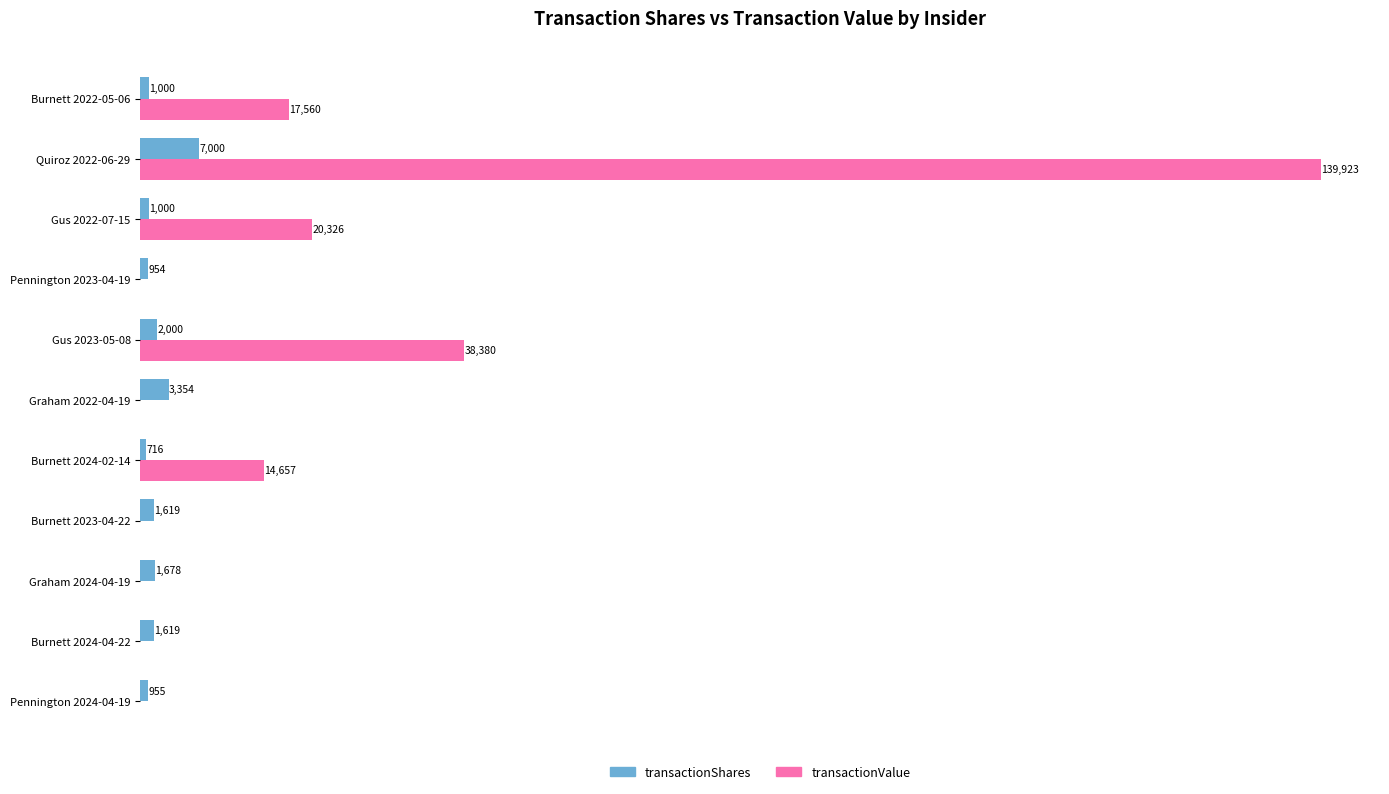

Where is transactionShares nearest to the value 3858?

Graham 2022-04-19